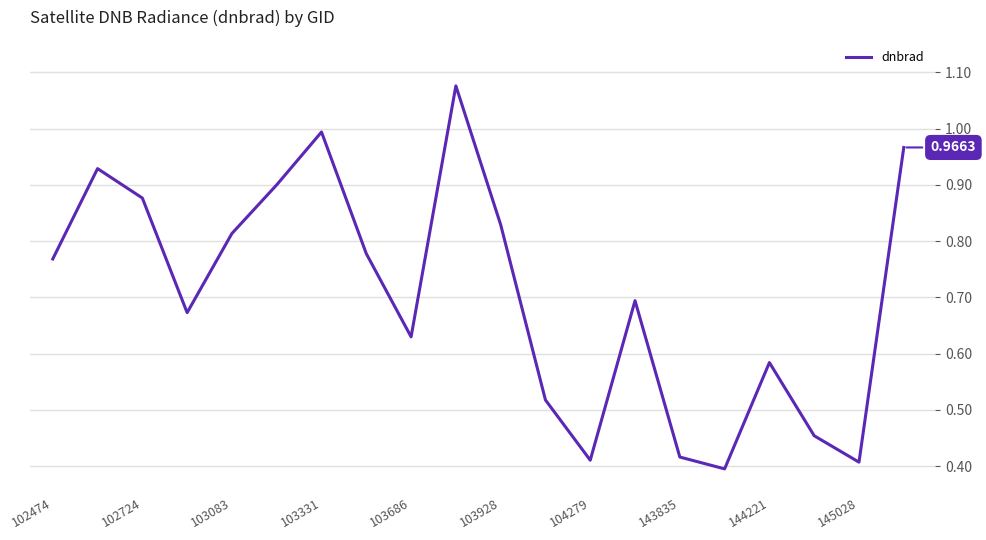

How many interior local valleys (lower than both neighbors) does the data have?

5